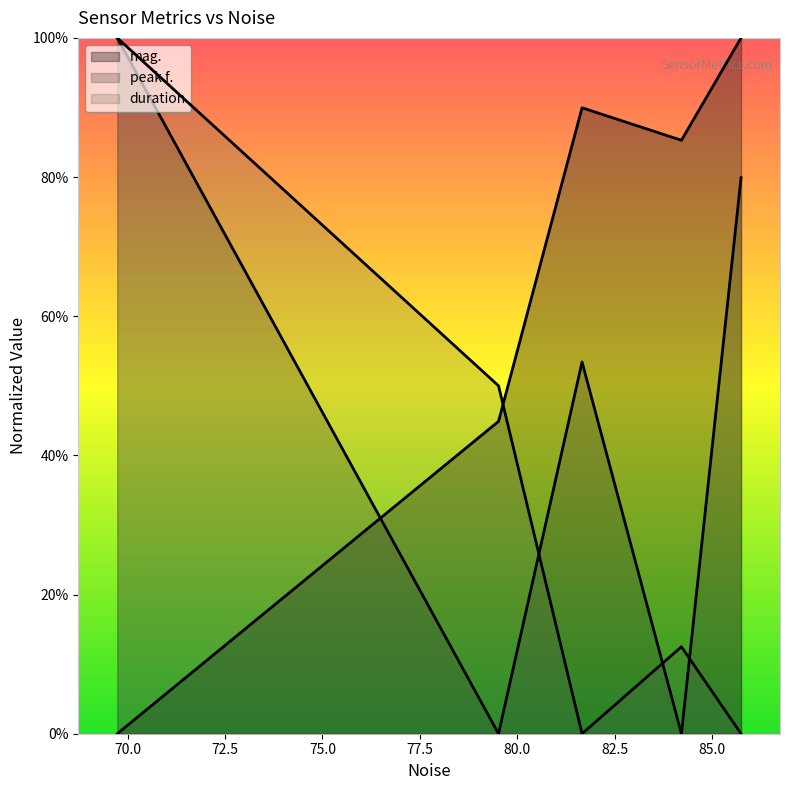

True or false: peak f. and mag. cross at least once.

True